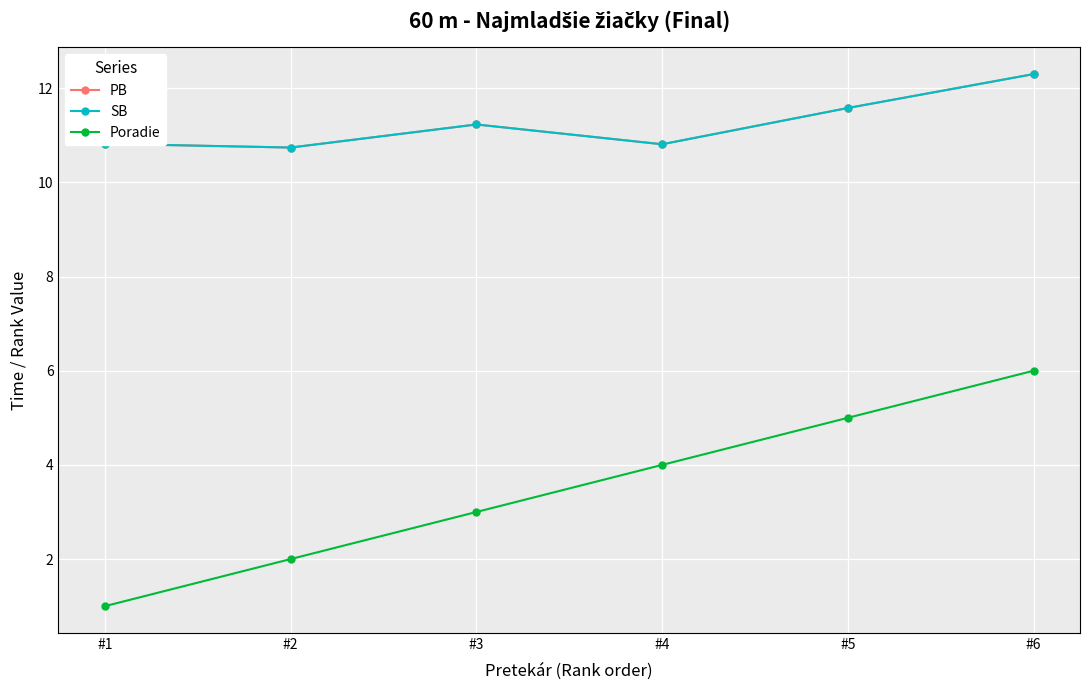

Where does the PB series first go above 11?

#3